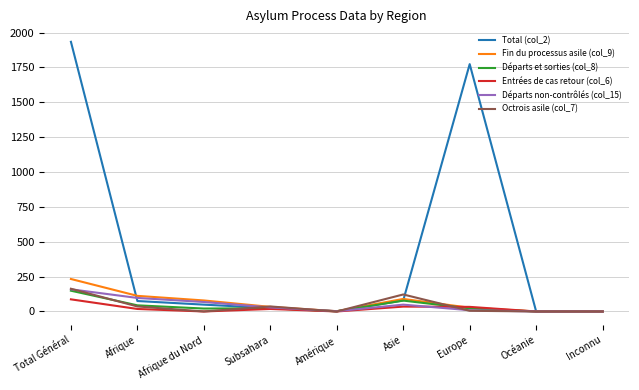

The Départs et sorties (col_8) series shows 78 at Asie. True or false?

True